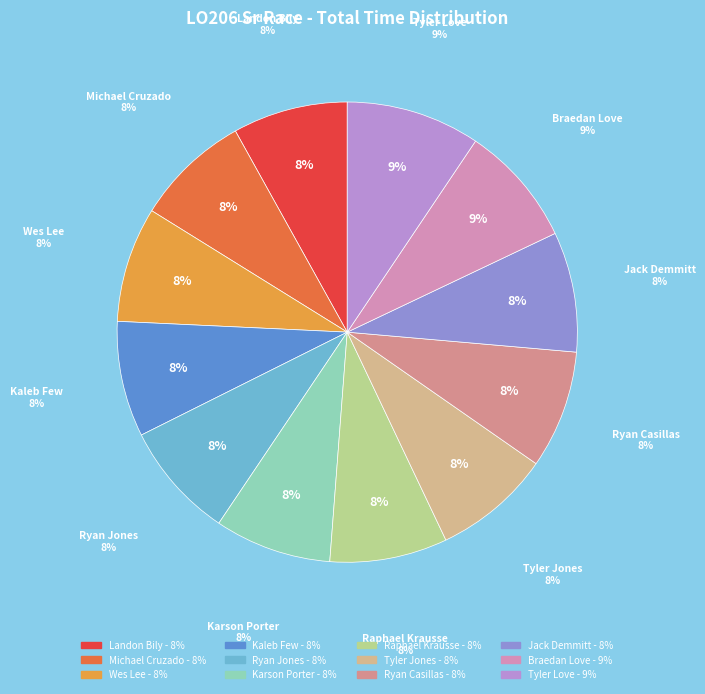

To the nearest percent, what is the combined percentage of Landon Bily and Raphael Krausse?

16%